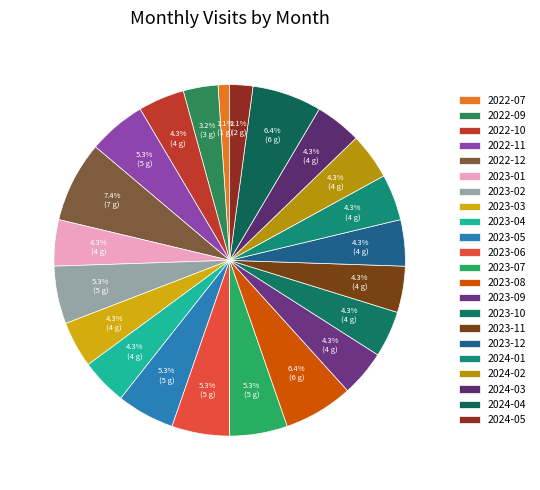

What percentage do 2022-11 and 2023-05 together represent?

10.6%